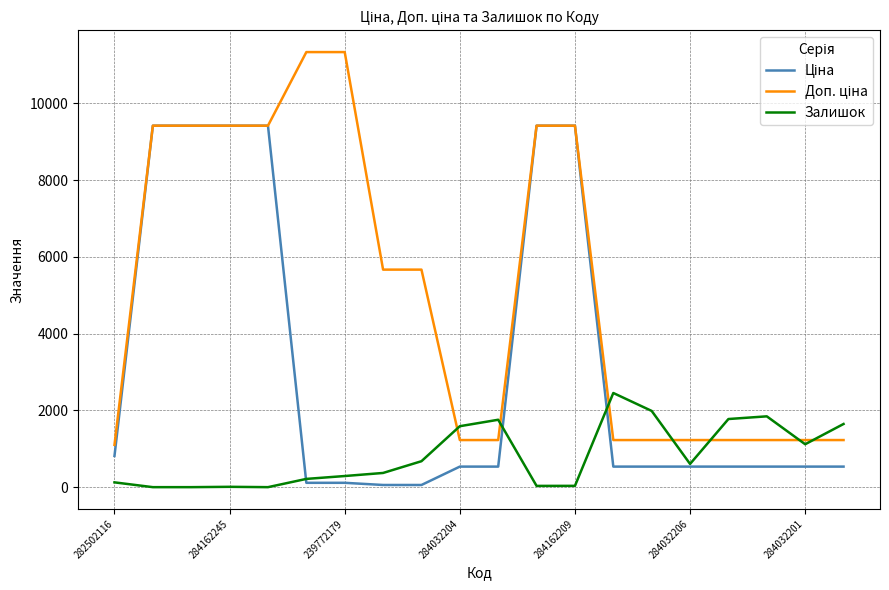

At how many categories does at least one series exceed 10921?

2